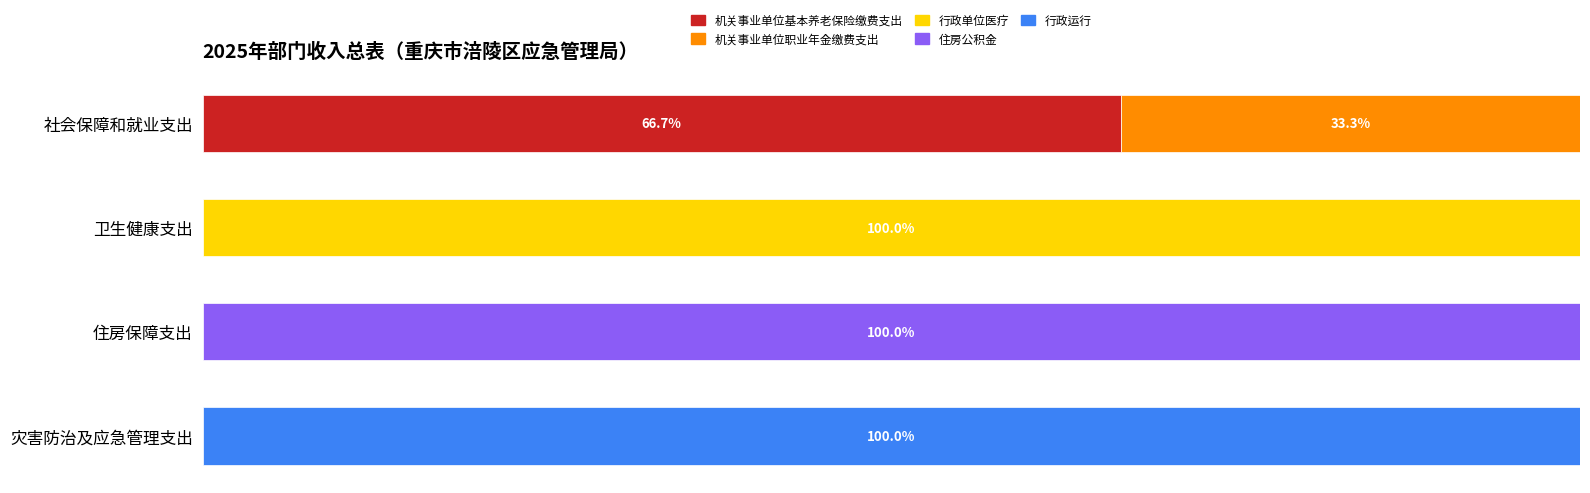

What are all the series names shown in the legend?

机关事业单位基本养老保险缴费支出, 机关事业单位职业年金缴费支出, 行政单位医疗, 住房公积金, 行政运行